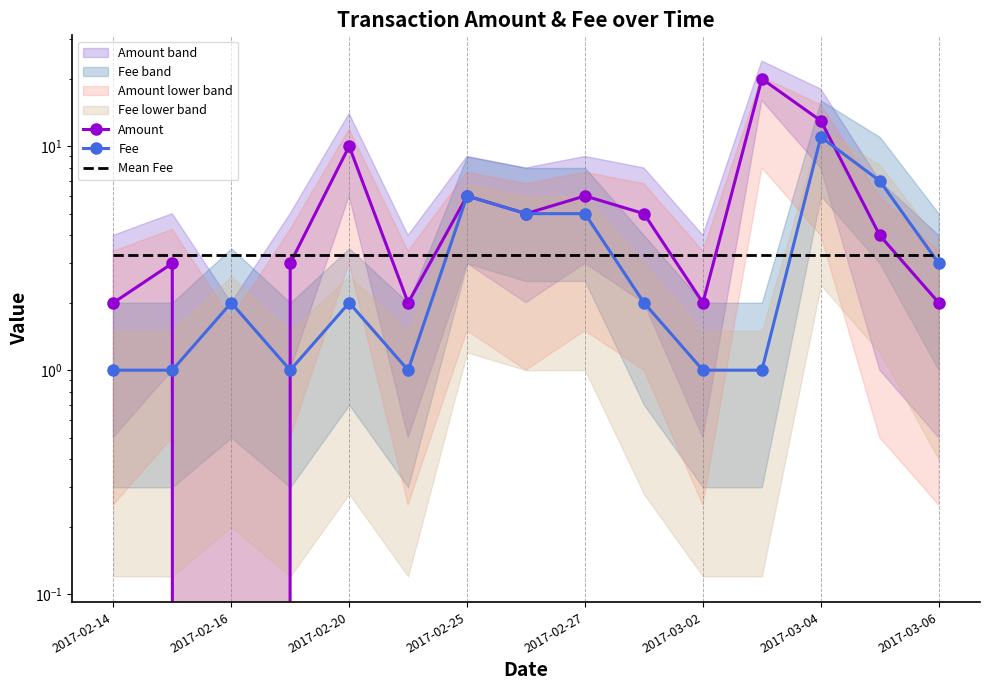

What is the average value of the Fee series?

3.3